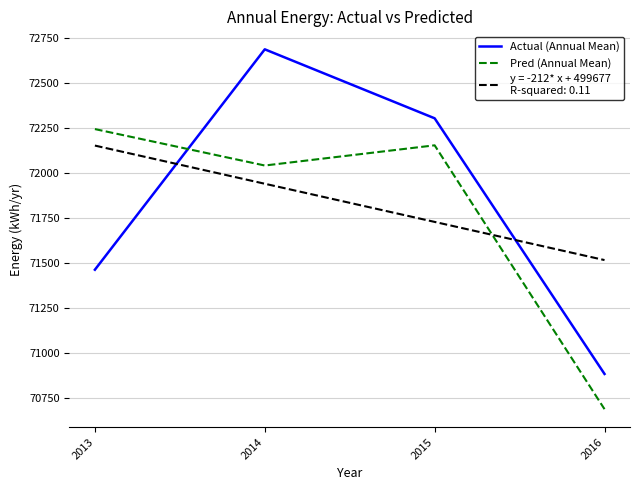

What is the spread (max minus min) of values at 2014?

748.0